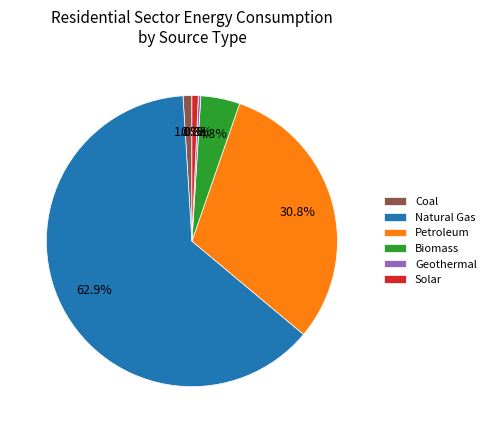

Does Coal represent more than half of the total?

No